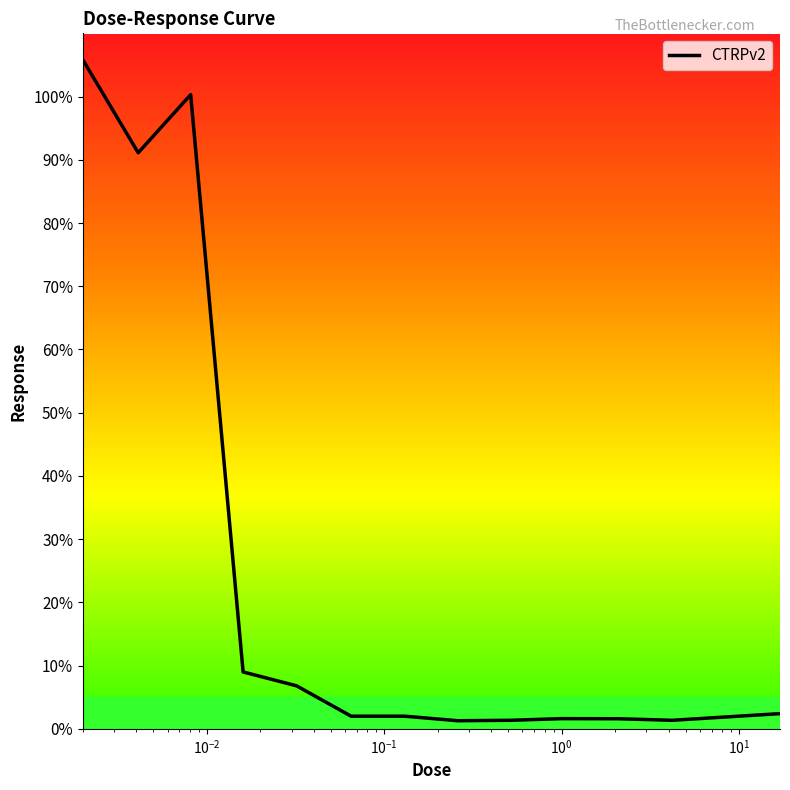

What is the maximum value shown in the chart?

105.8